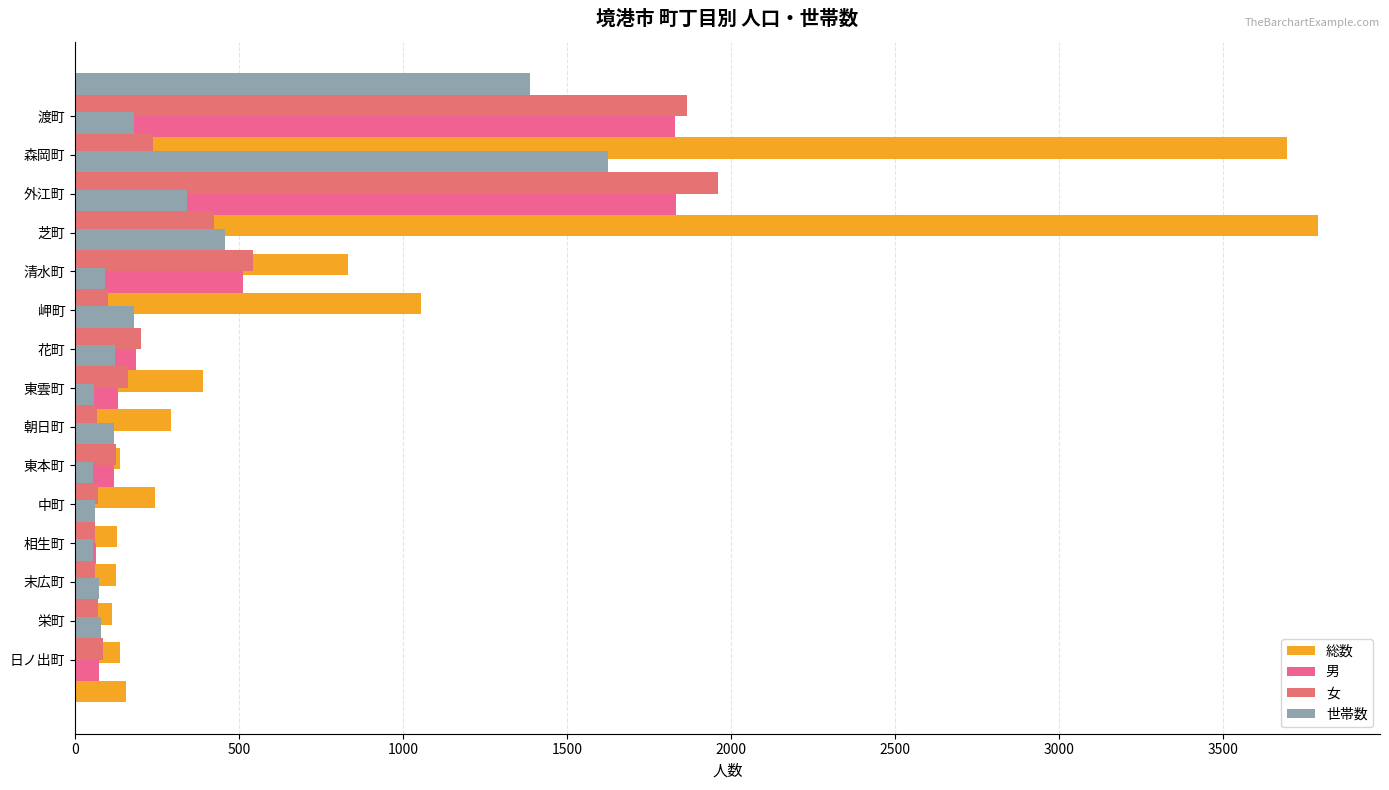

Read the 総数 value at 東雲町, to the nearest 100.

400